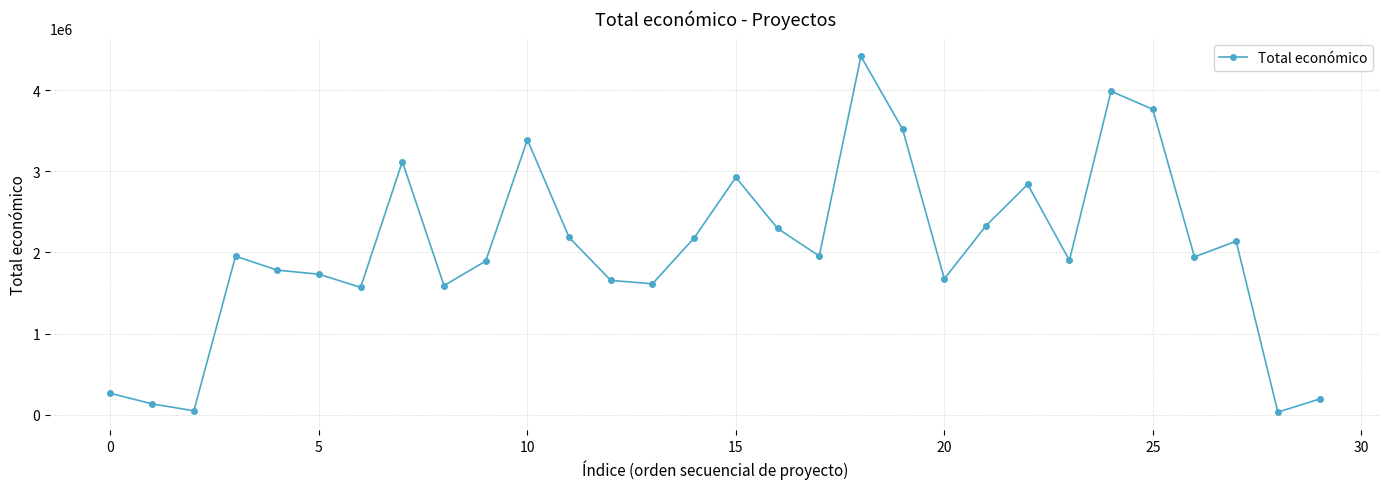

What is the difference between the maximum and minimum values?

4385757